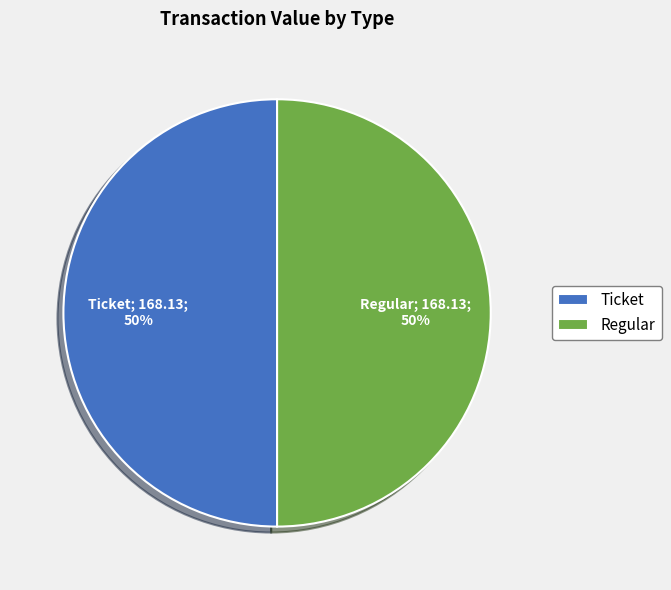

To the nearest percent, what is the combined percentage of Regular and Ticket?

100%